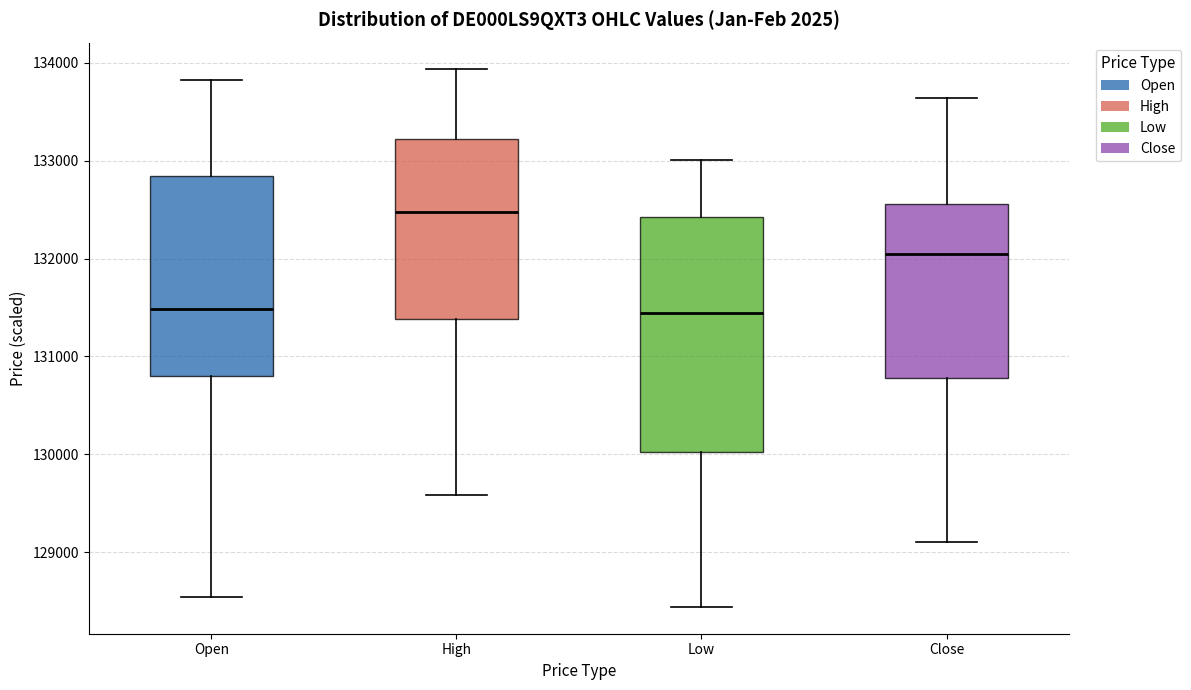

Reading left to right, read every box against the y-axis: the position of its median line, the range the box covers, and the ends of its whiskers. The values are not printed on the chart, so give them approximately, as read against the axis.

Open: median 131500, box 130800 to 132800, whiskers 128500 to 133800
High: median 132500, box 131400 to 133200, whiskers 129600 to 133900
Low: median 131400, box 130000 to 132400, whiskers 128400 to 133000
Close: median 132000, box 130800 to 132600, whiskers 129100 to 133600